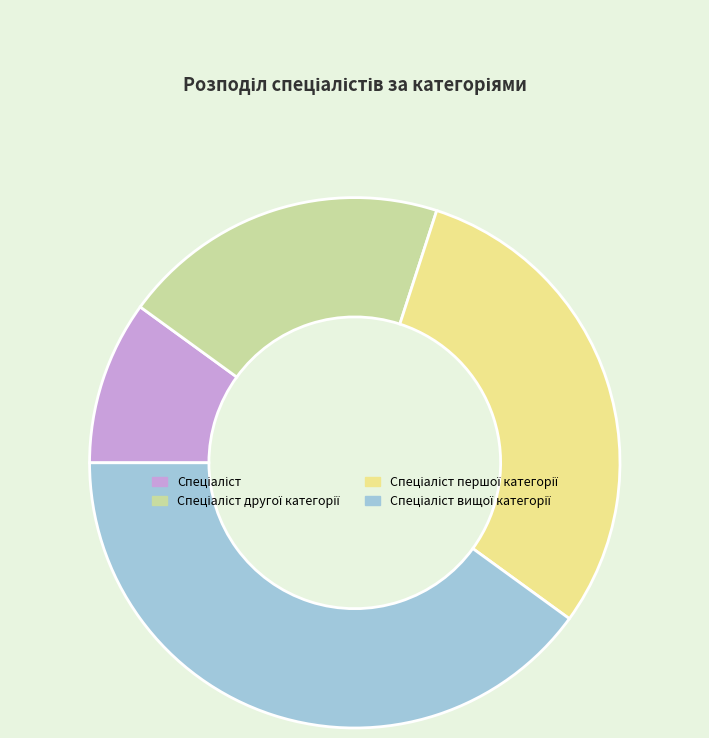

Is there any slice that represents more than half of the pie?

No